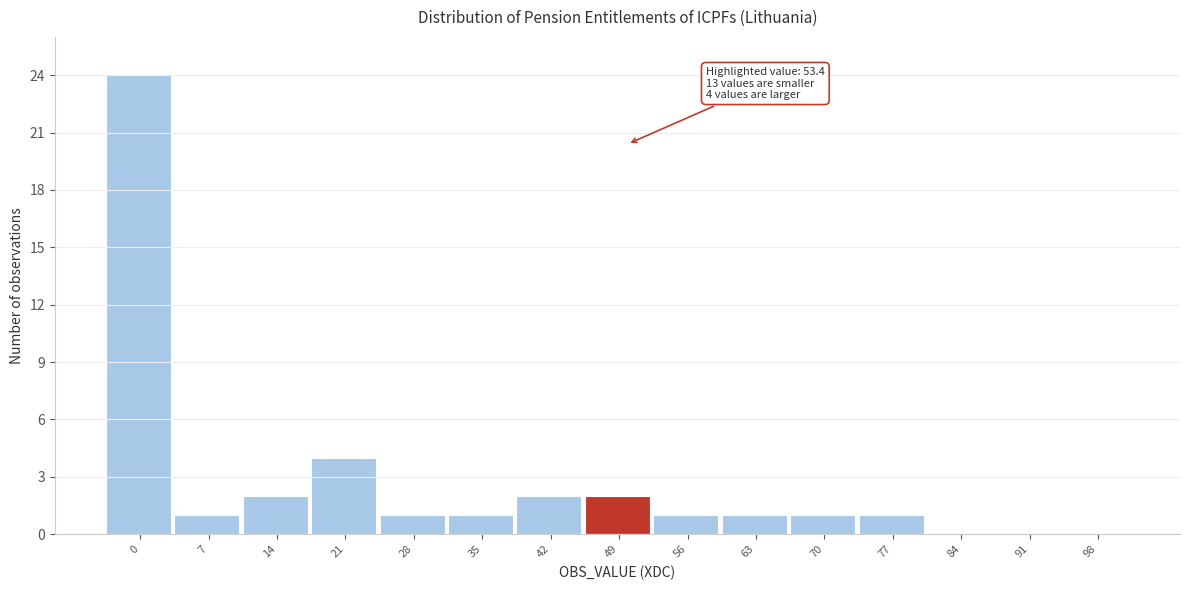

Reading right to left, list all the values displayed in this chart.

98=0	91=0	84=0	77=1	70=1	63=1	56=1	49=2	42=2	35=1	28=1	21=4	14=2	7=1	0=24